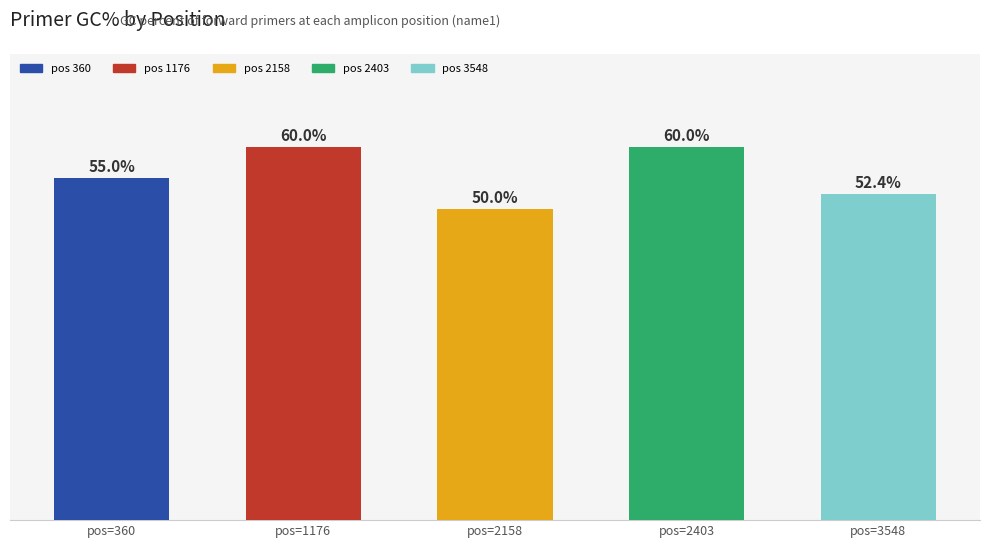

Where is the data nearest to the value 55?

pos=360